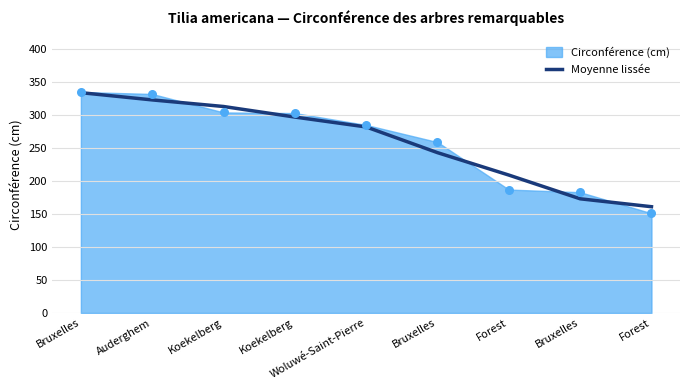

What is the ratio of the value at Woluwé-Saint-Pierre to the value at Bruxelles?

0.8